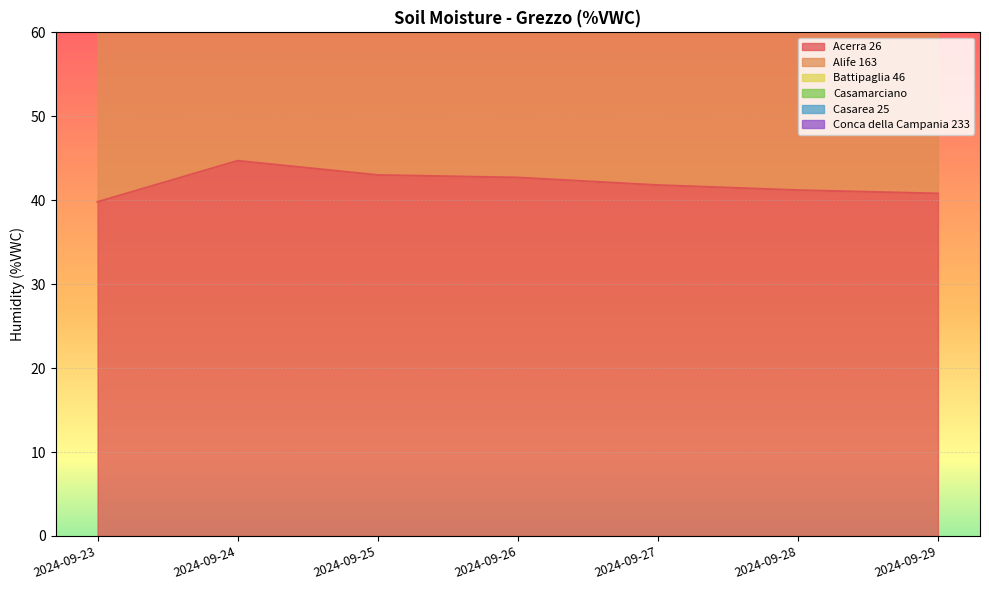

What is the maximum value shown in the chart?

100.7